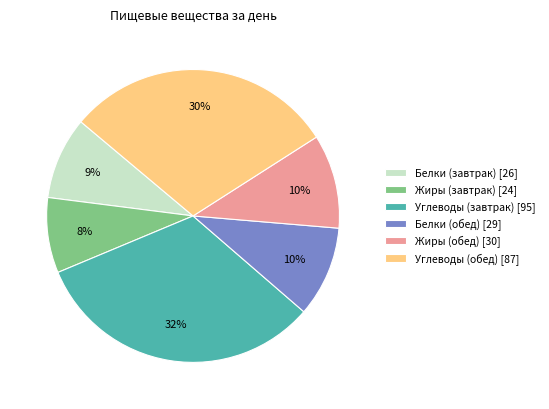

Is the sum of Жиры (завтрак) [24] and Жиры (обед) [30] greater than half?

No